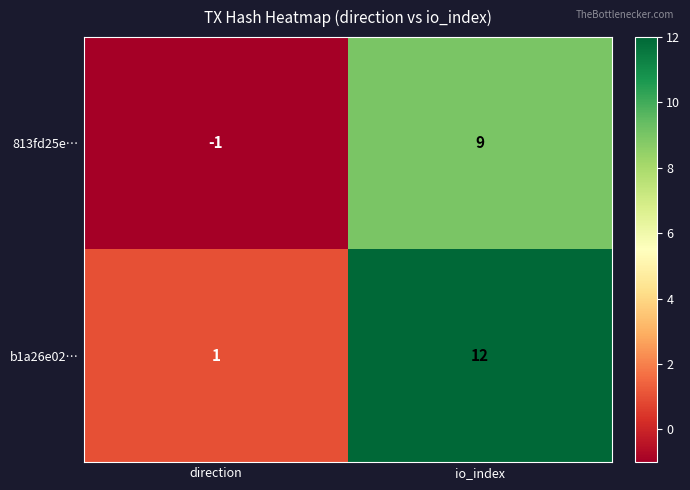

What is the spread (max minus min) of values at io_index?

3